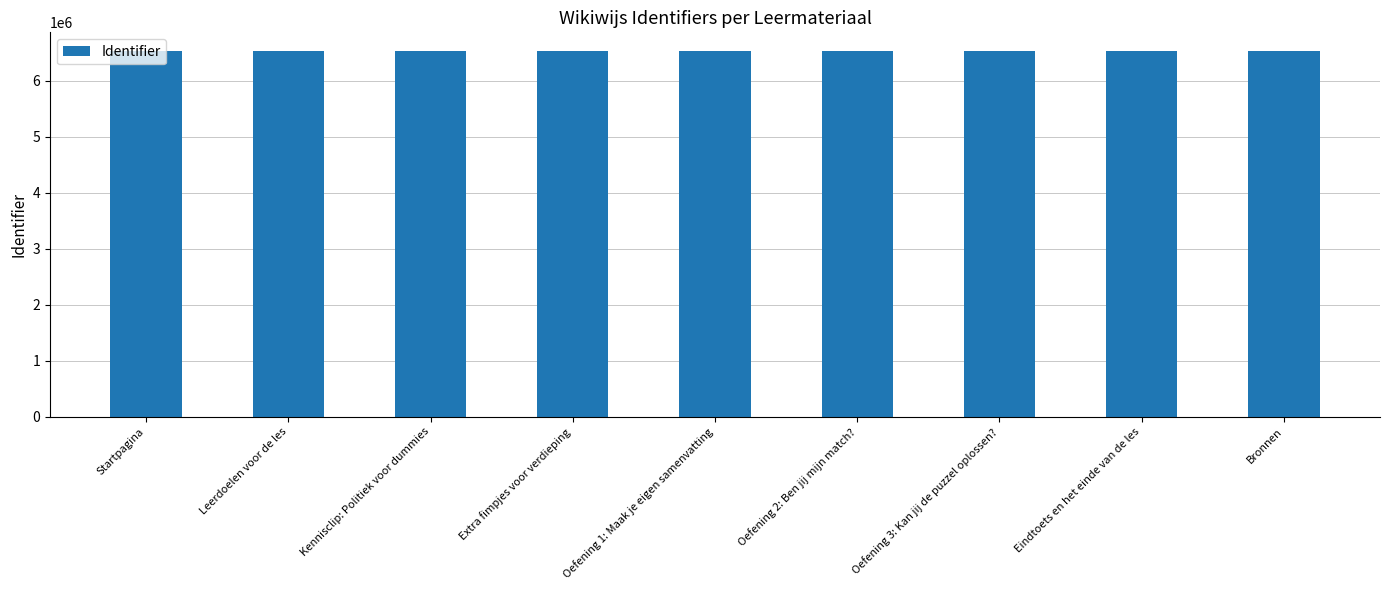

The value at Oefening 3: Kan jij de puzzel oplossen? is 6537351. True or false?

True